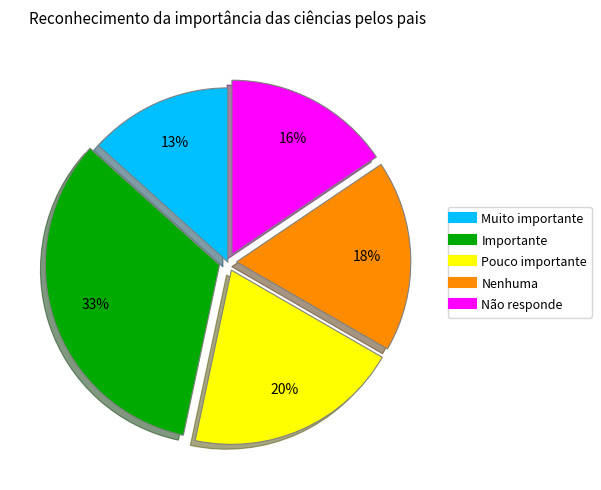

To the nearest percent, what is the difference between the largest and smallest slice percentages?

20%